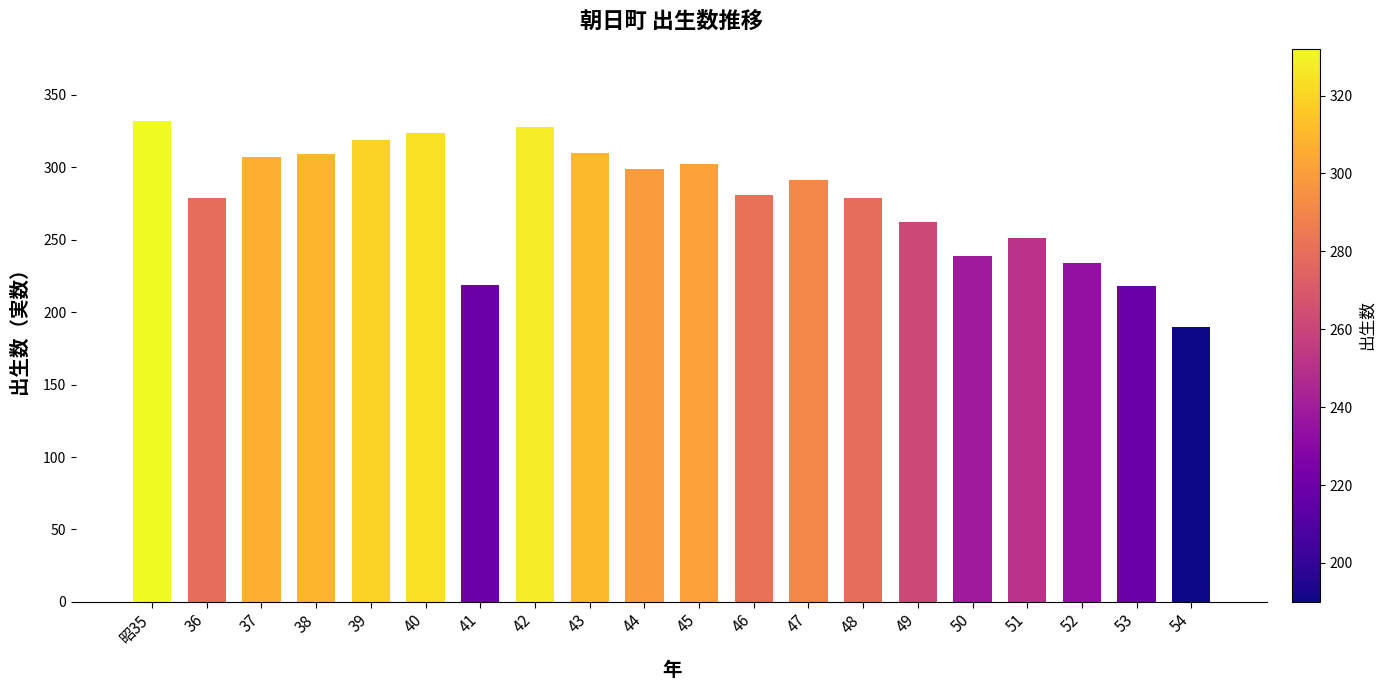

What position from the right is 41?

14